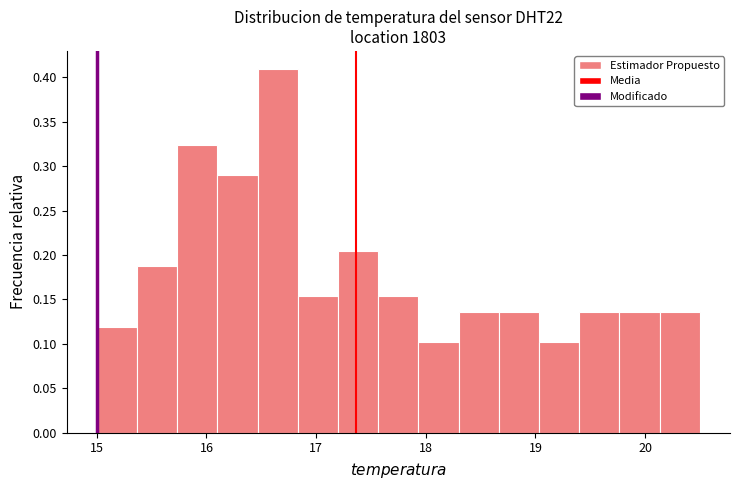

Read against the x-axis, roughly where is the centre of the tallest bar?

16.7